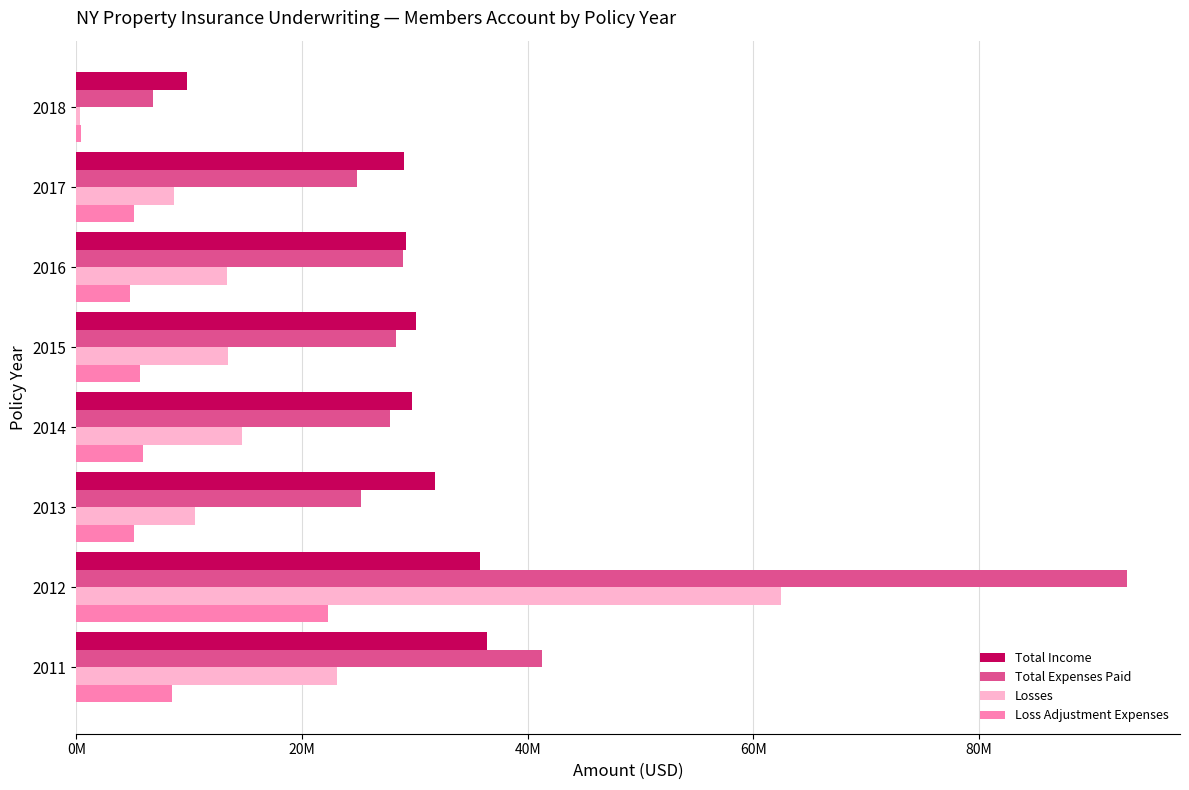

What is the value of the Loss Adjustment Expenses bar at the 1st from the left?

414975